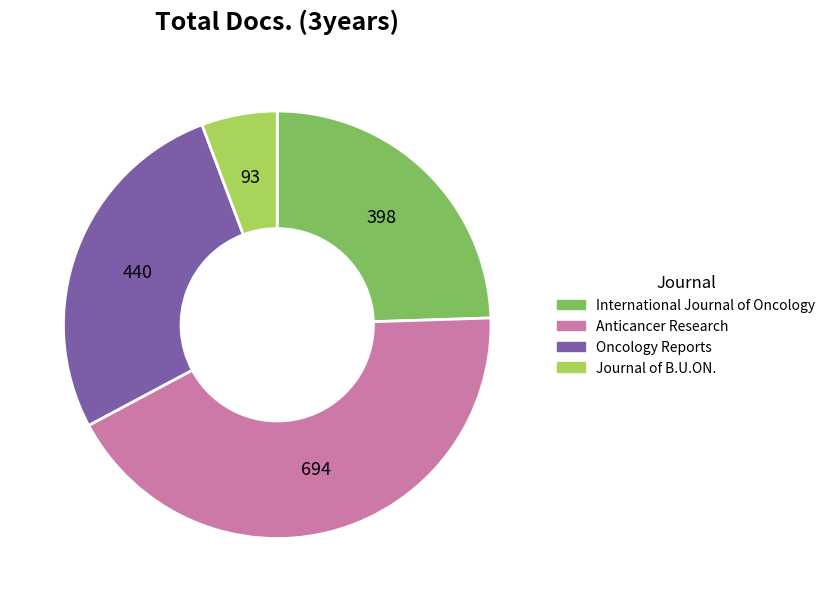

How many slices are in this pie chart?

4